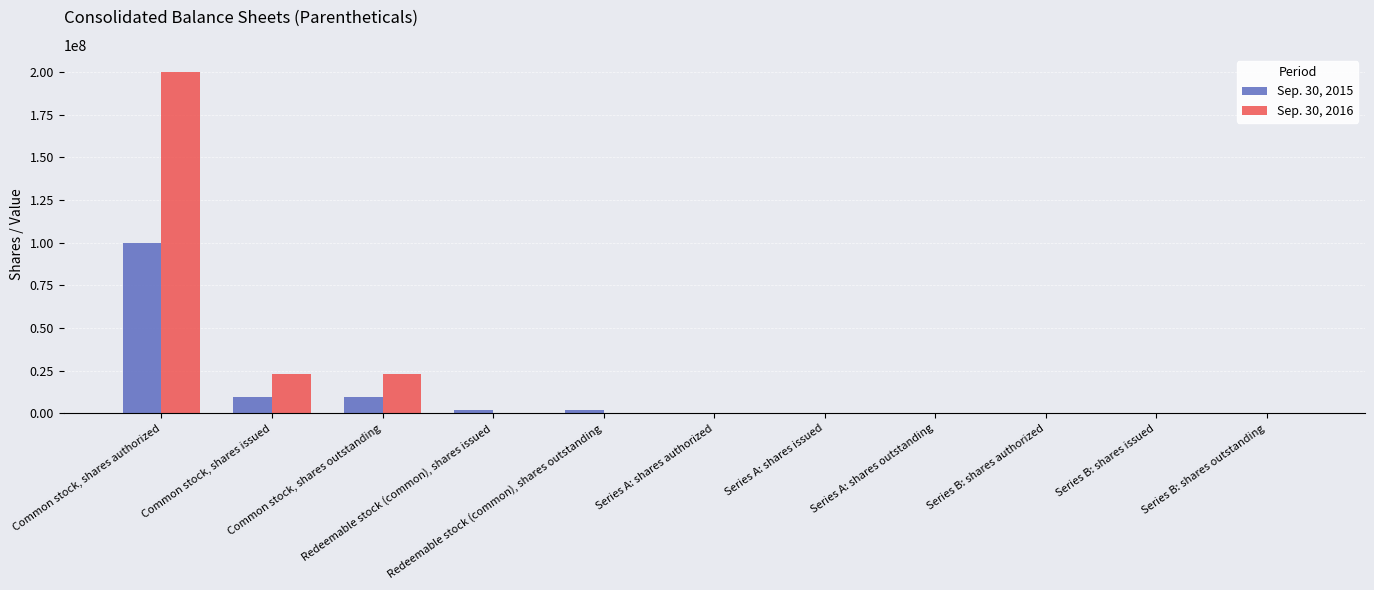

What is the greatest value displayed?

200000000